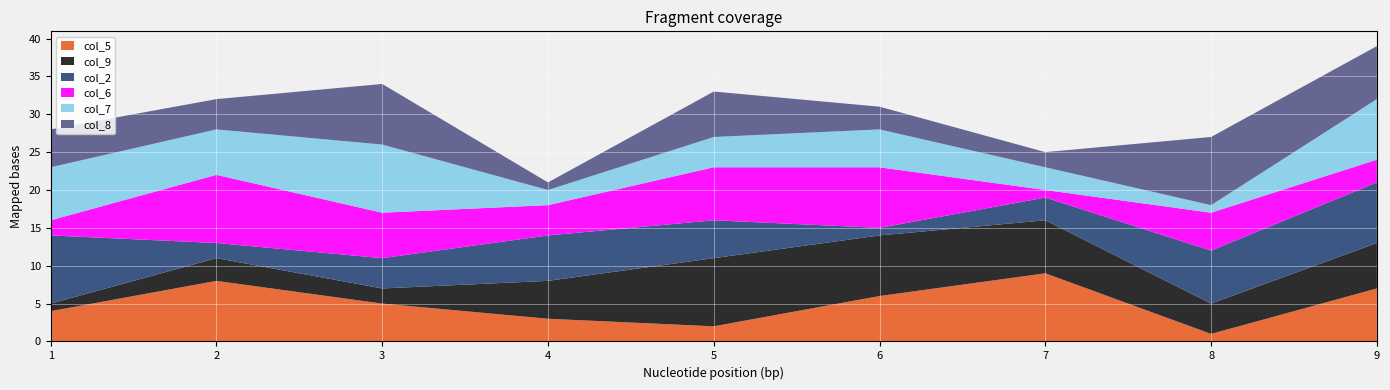

Reading left to right, what are all the values shown in this chart?

col_5: 1=4	2=8	3=5	4=3	5=2	6=6	7=9	8=1	9=7
col_9: 1=1	2=3	3=2	4=5	5=9	6=8	7=7	8=4	9=6
col_2: 1=9	2=2	3=4	4=6	5=5	6=1	7=3	8=7	9=8
col_6: 1=2	2=9	3=6	4=4	5=7	6=8	7=1	8=5	9=3
col_7: 1=7	2=6	3=9	4=2	5=4	6=5	7=3	8=1	9=8
col_8: 1=5	2=4	3=8	4=1	5=6	6=3	7=2	8=9	9=7